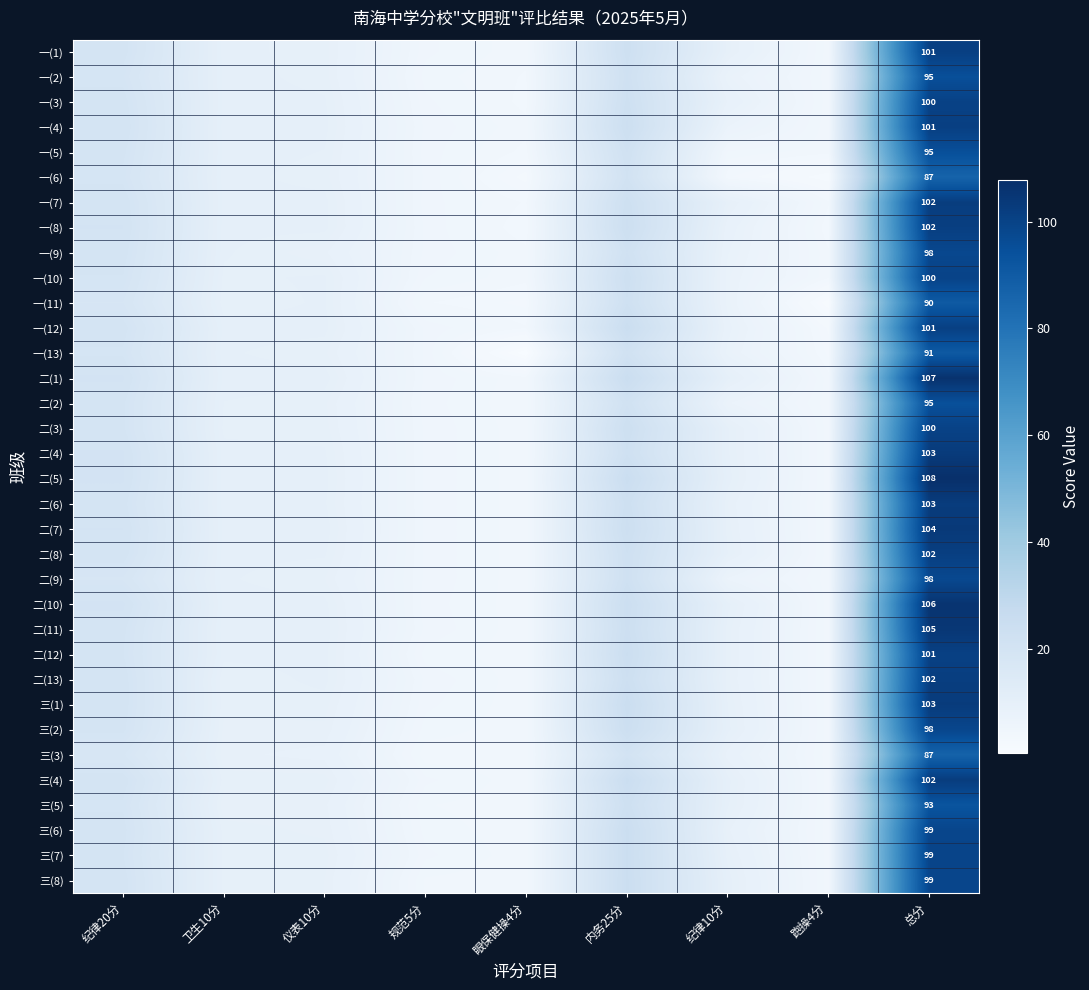

What is the total value across all series at 总分?

3377.0